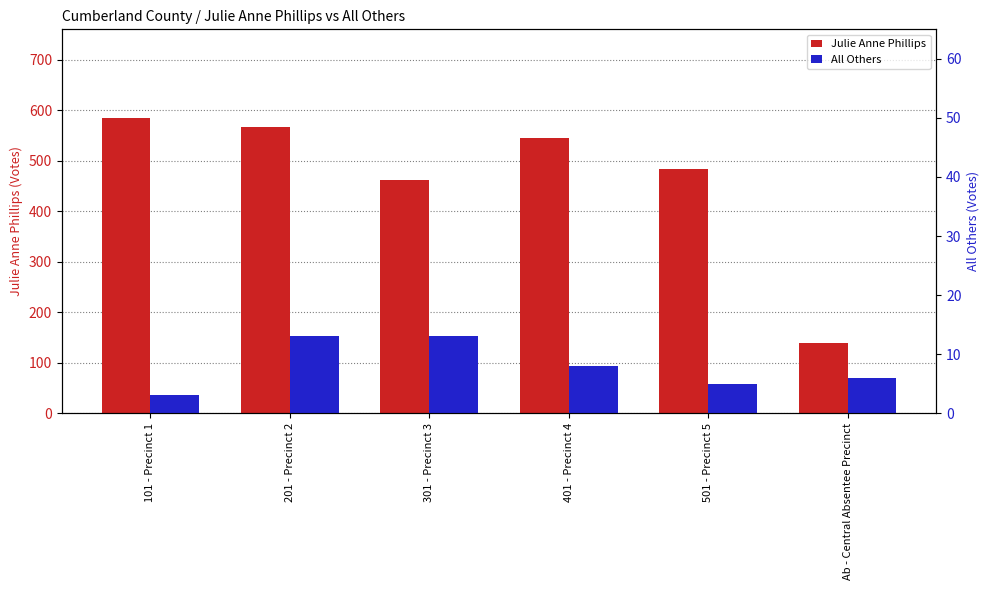

What is the total value across all series at 301 - Precinct 3?

475